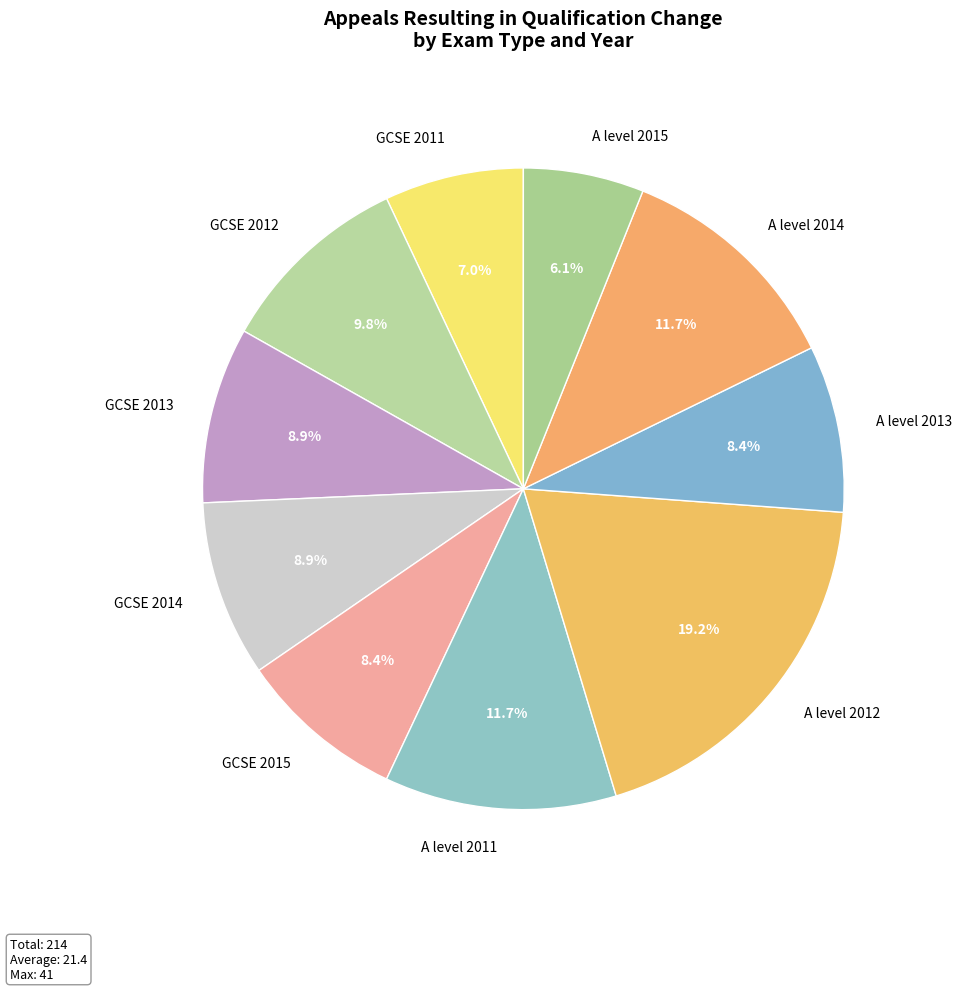

What percentage is the A level 2015 slice, to the nearest percent?

6%